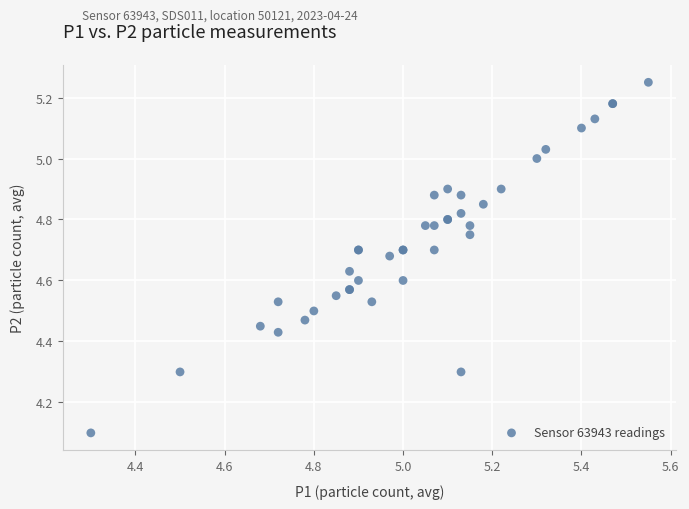

What Y value in the scatter plot is closest to 4?

4.1